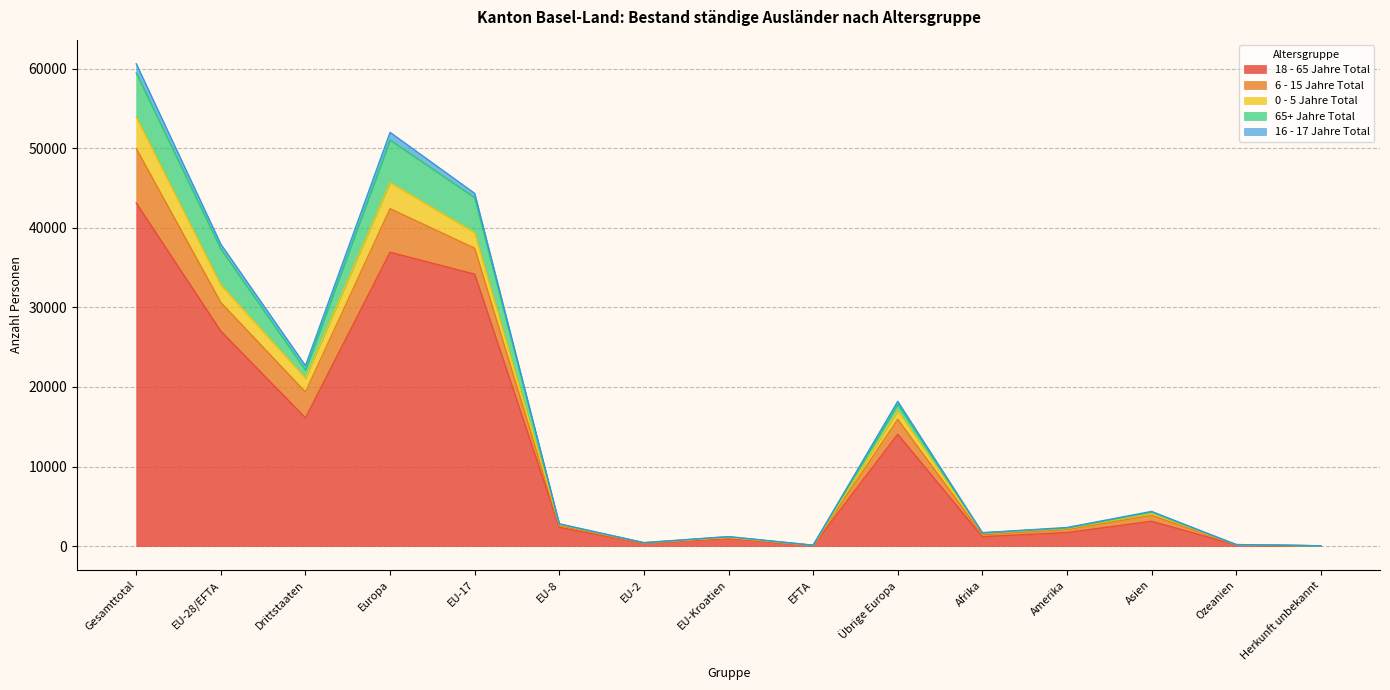

At which category does 65+ Jahre Total reach its first local peak?

Europa